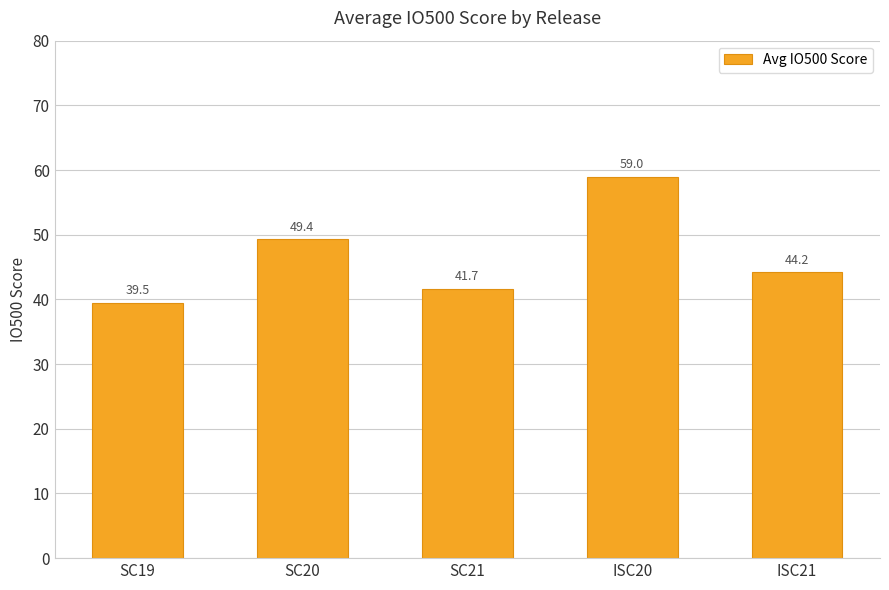

Between ISC20 and SC20, which is larger?

ISC20